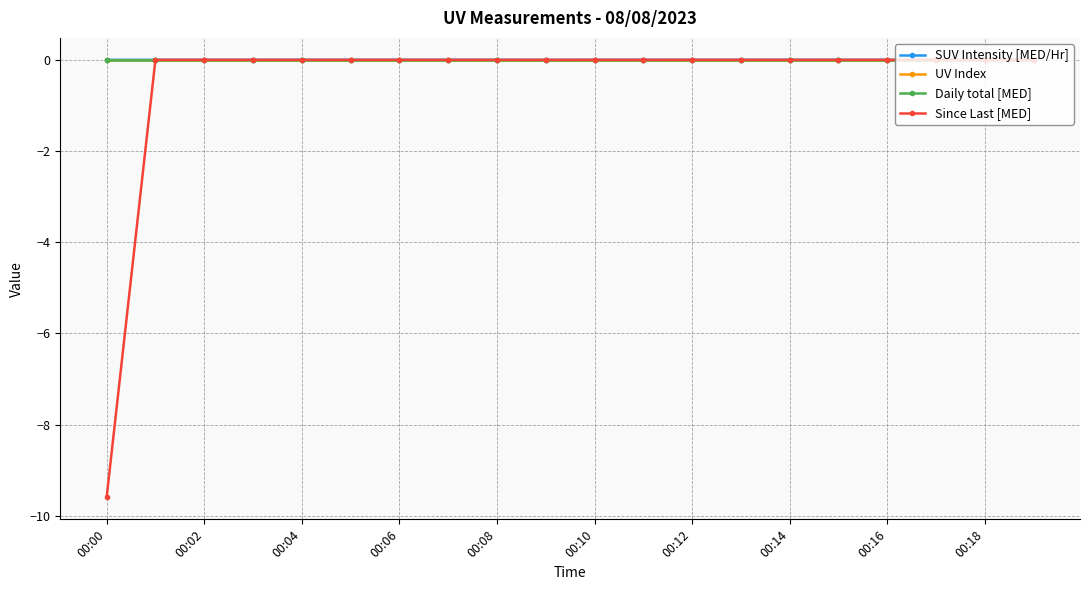

Is this an area chart (filled region under the line)?

No